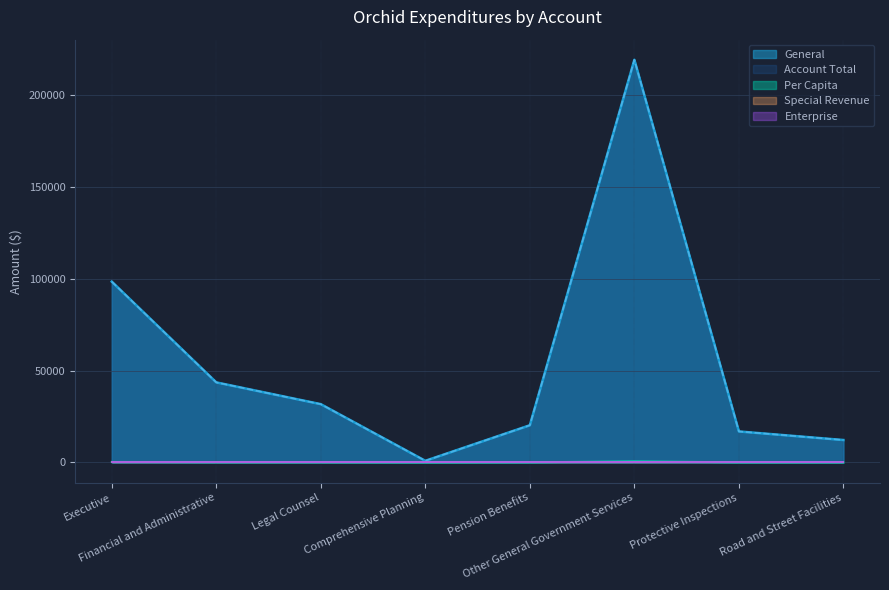

What is the greatest value displayed?

219145.0